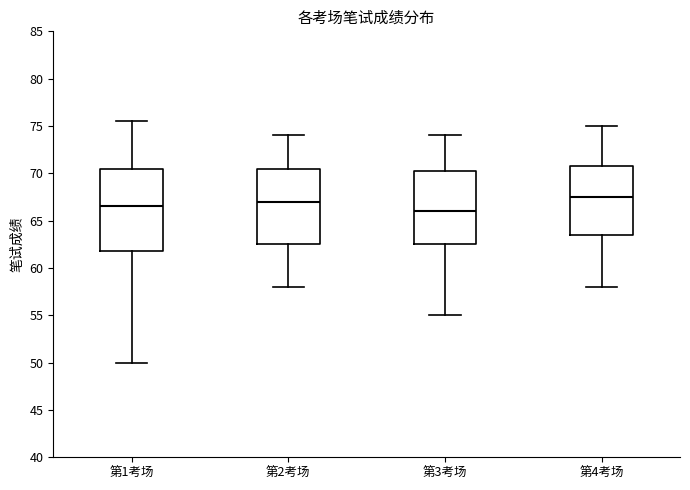

Which box has the highest median line?

第4考场